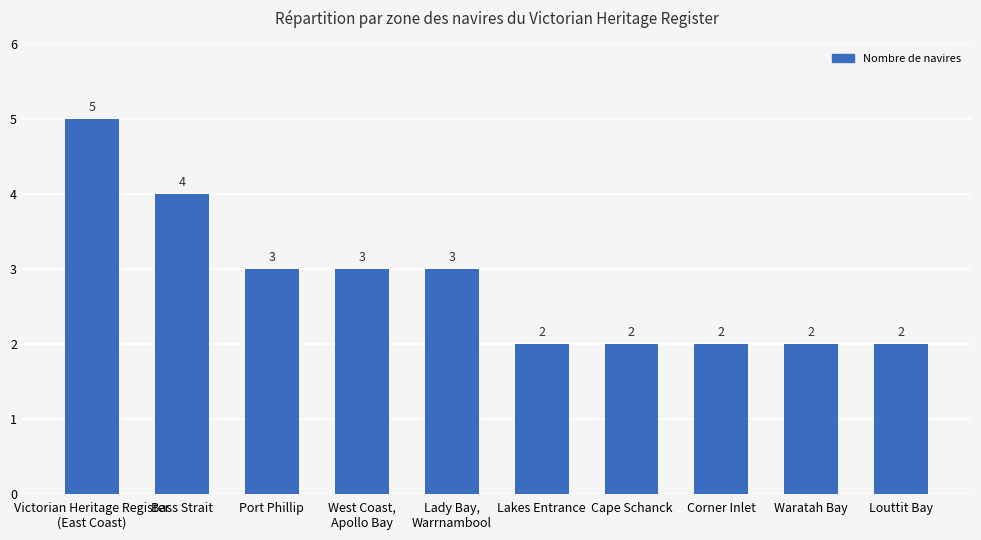

The value at Cape Schanck is 3. True or false?

False